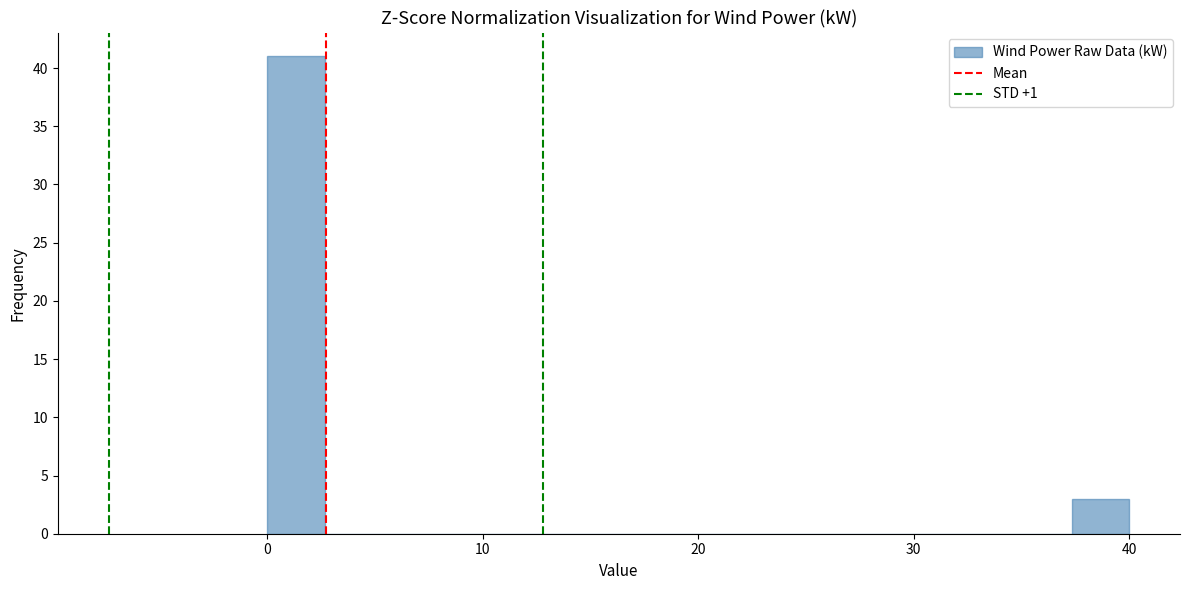

Around what value on the x-axis is the tallest bar? Give the approximate position of its centre, as read against the axis.

1